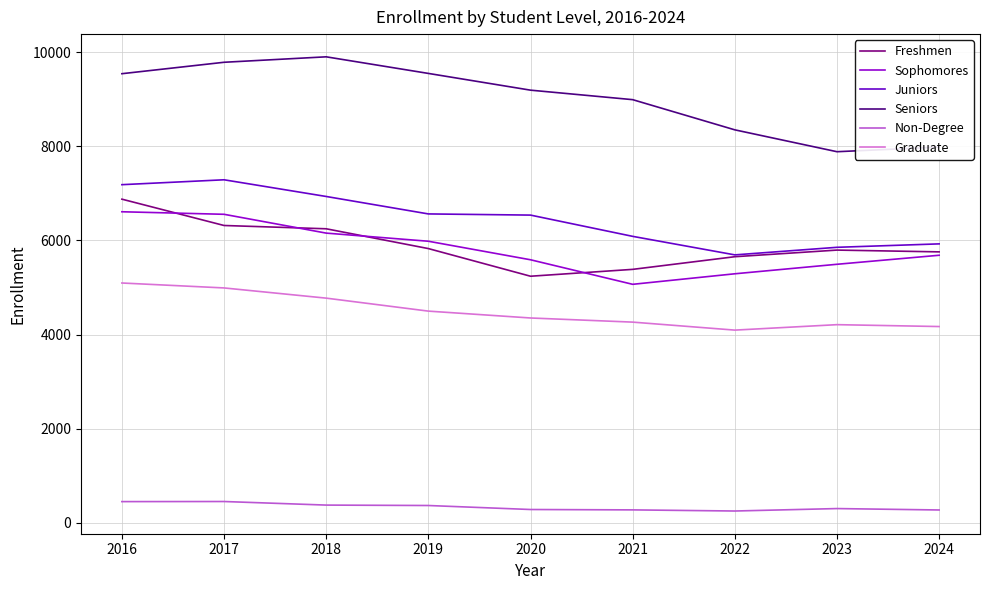

True or false: Juniors and Seniors cross at least once.

False